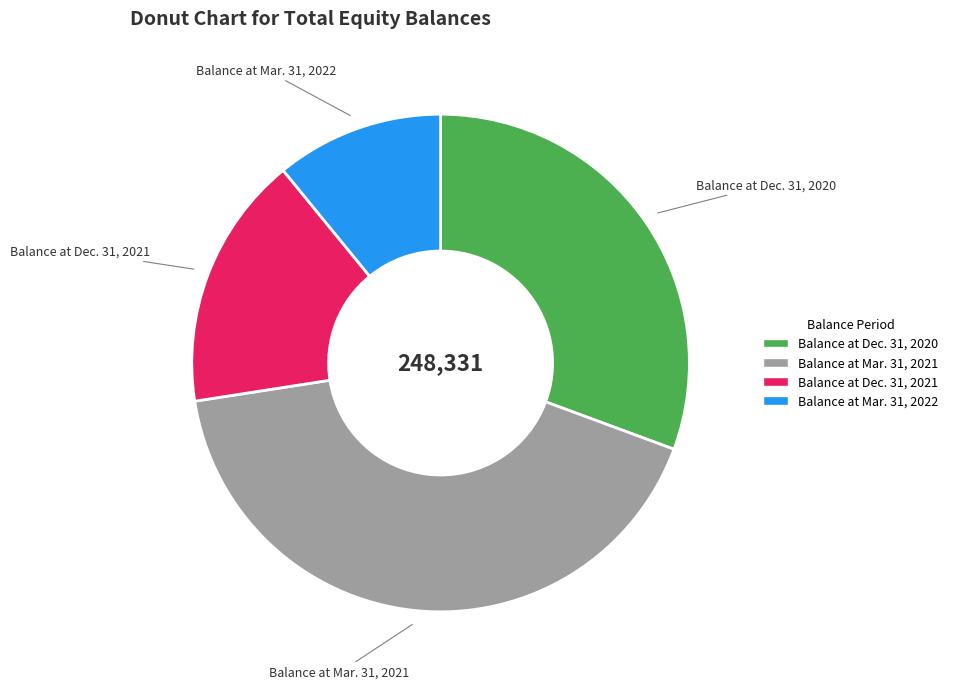

Is there any slice that represents more than half of the pie?

No